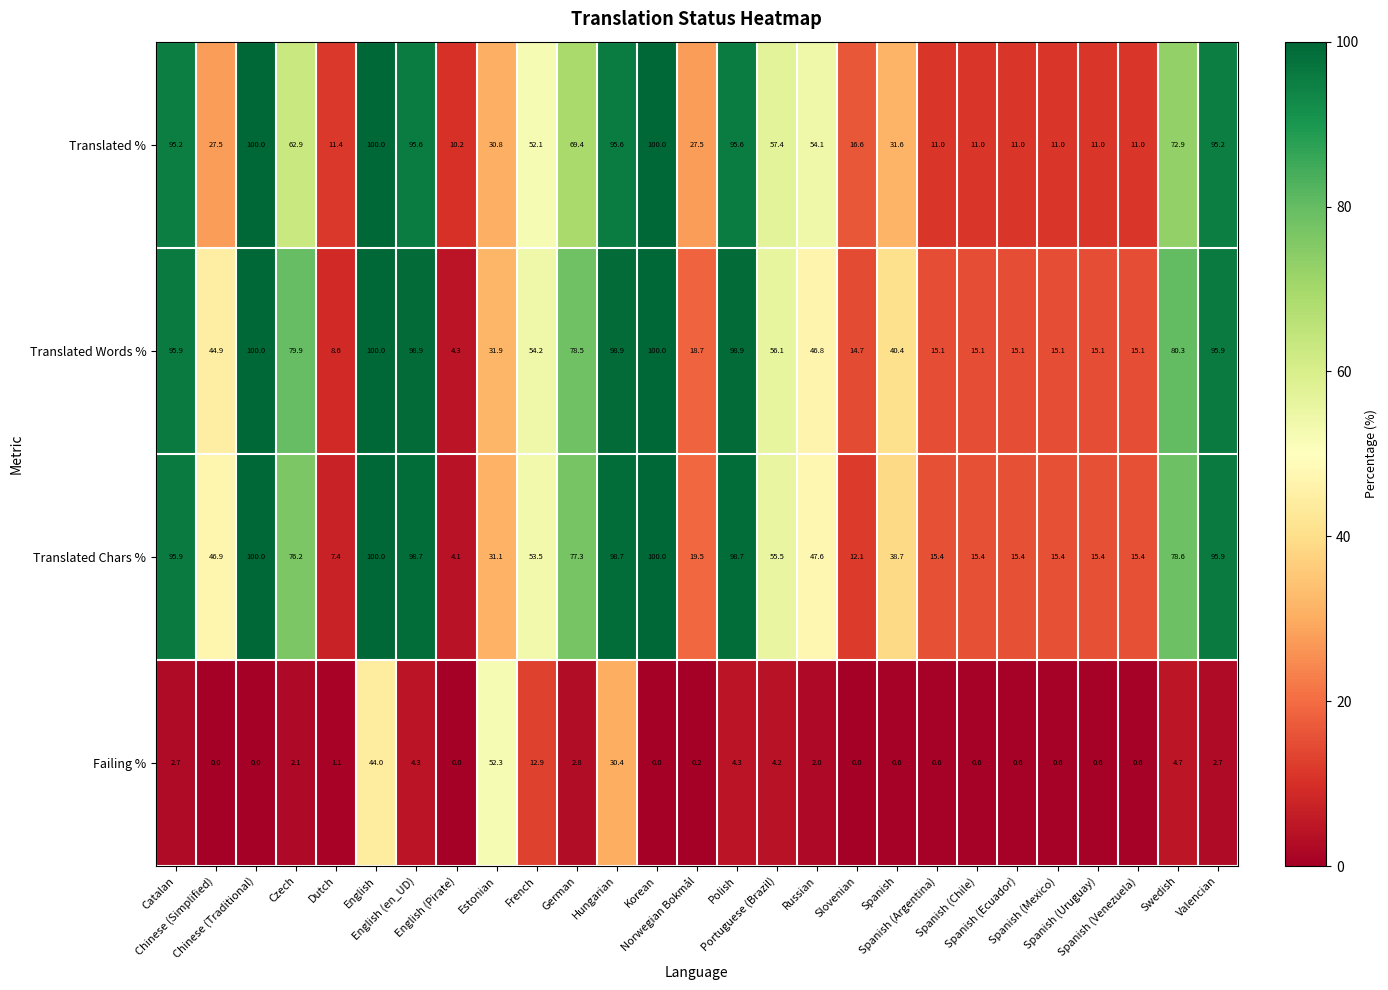

What is the greatest value displayed?

100.0